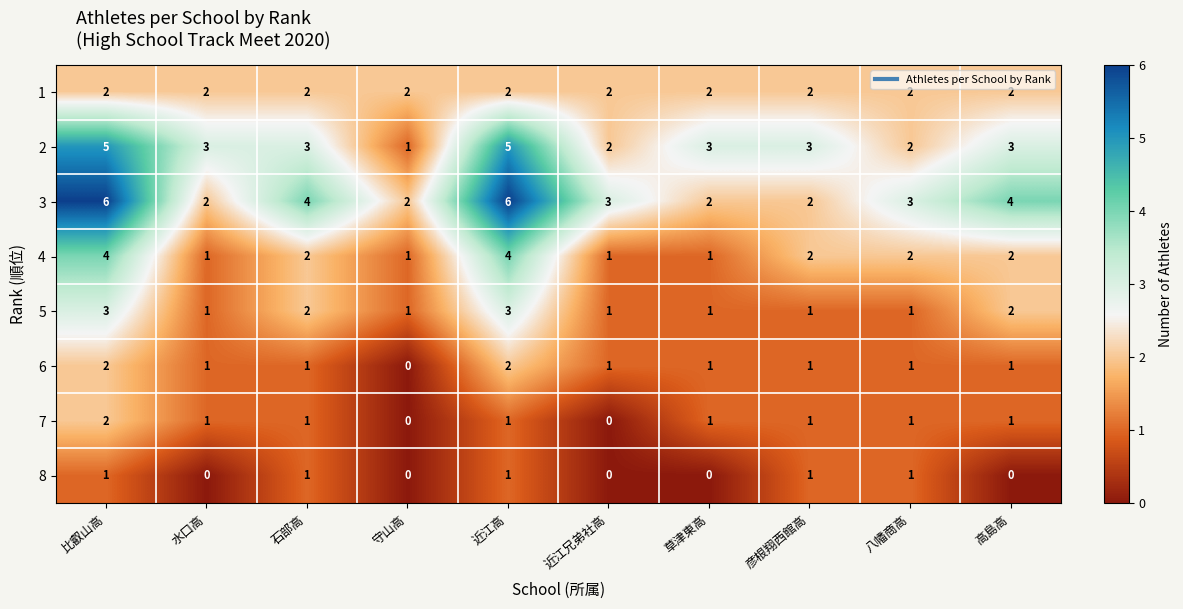

What is the maximum value shown in the chart?

6